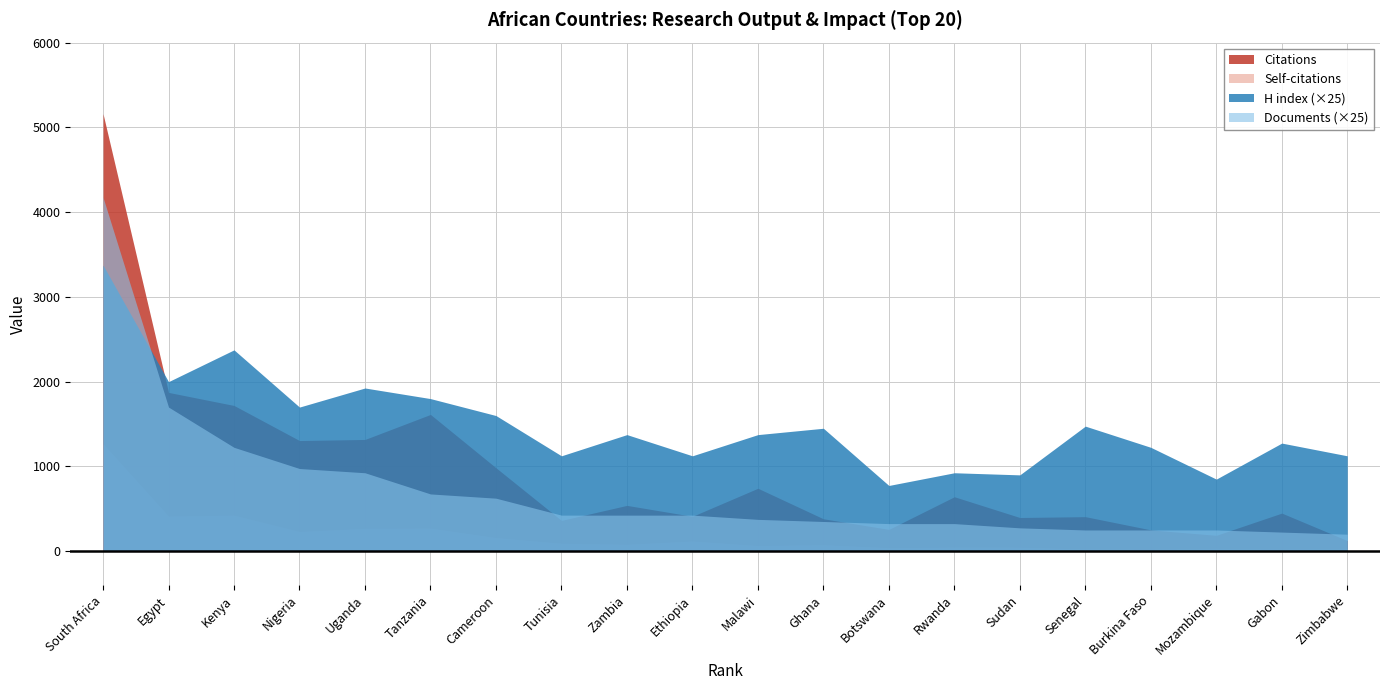

What is the label of the 5th point from the left?

Uganda